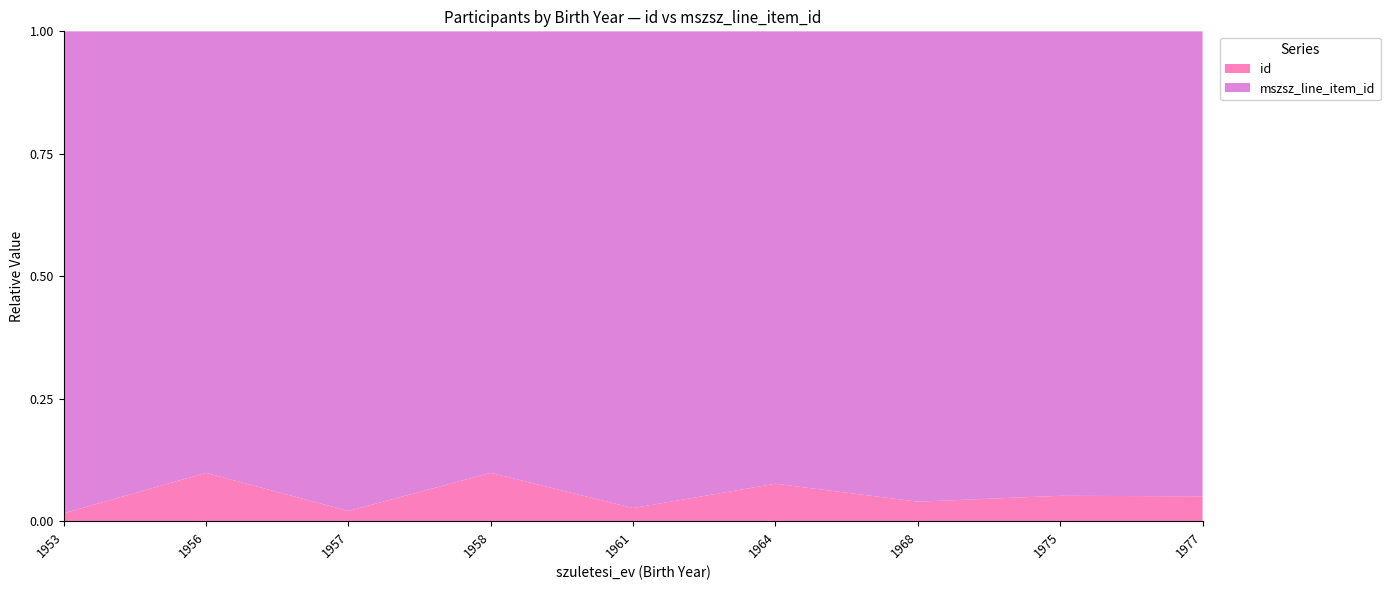

Reading left to right, transcribe all the data shown in this chart.

id: 1953=2360	1956=15653	1957=3325	1958=15654	1961=4292	1964=11832	1968=5945	1975=7824	1977=8312
mszsz_line_item_id: 1953=142644	1956=142644	1957=155102	1958=142644	1961=155102	1964=142644	1968=142644	1975=142644	1977=155102